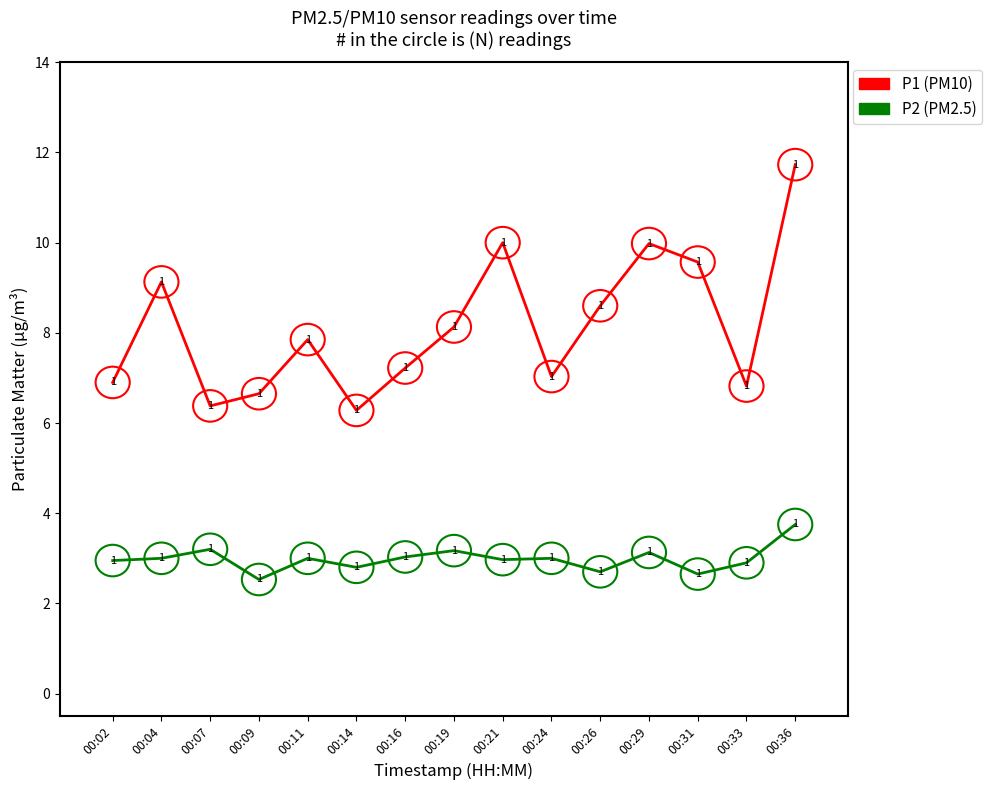

Which label corresponds to the largest value in the chart?

00:36